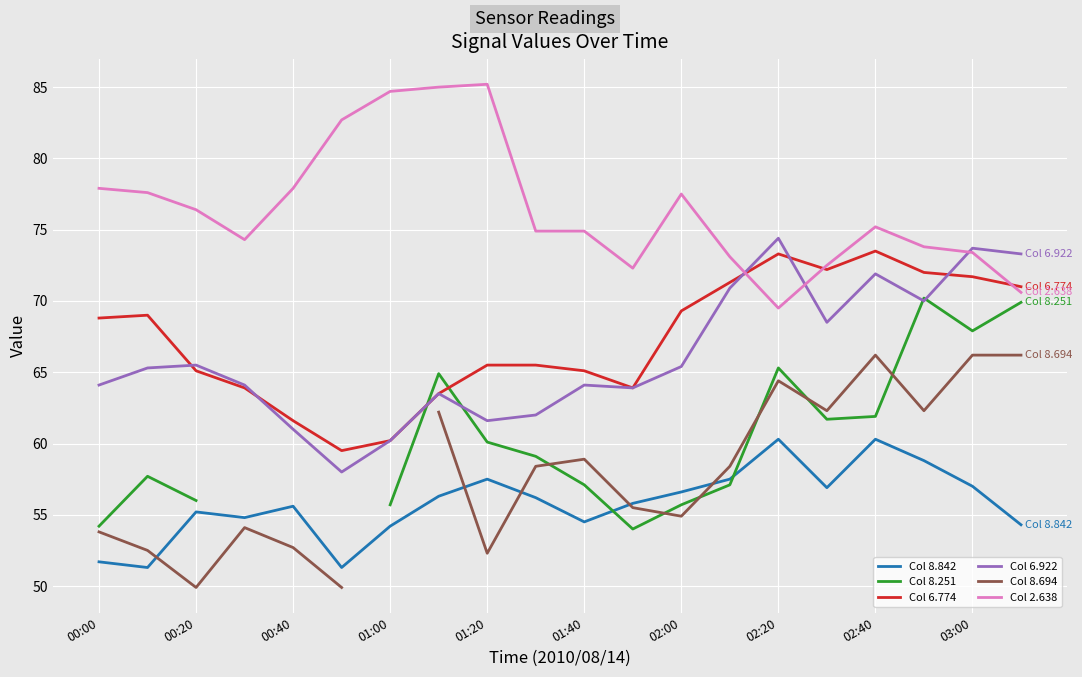

What is the maximum value for Col 6.922?

74.4